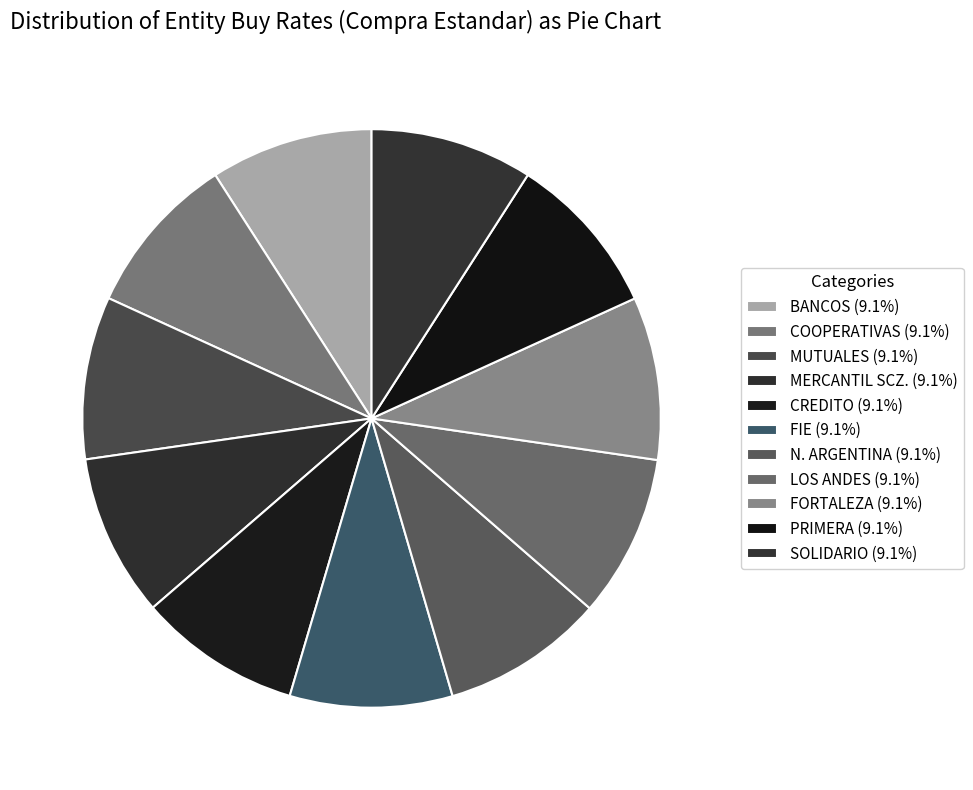

How many slices are in this pie chart?

11